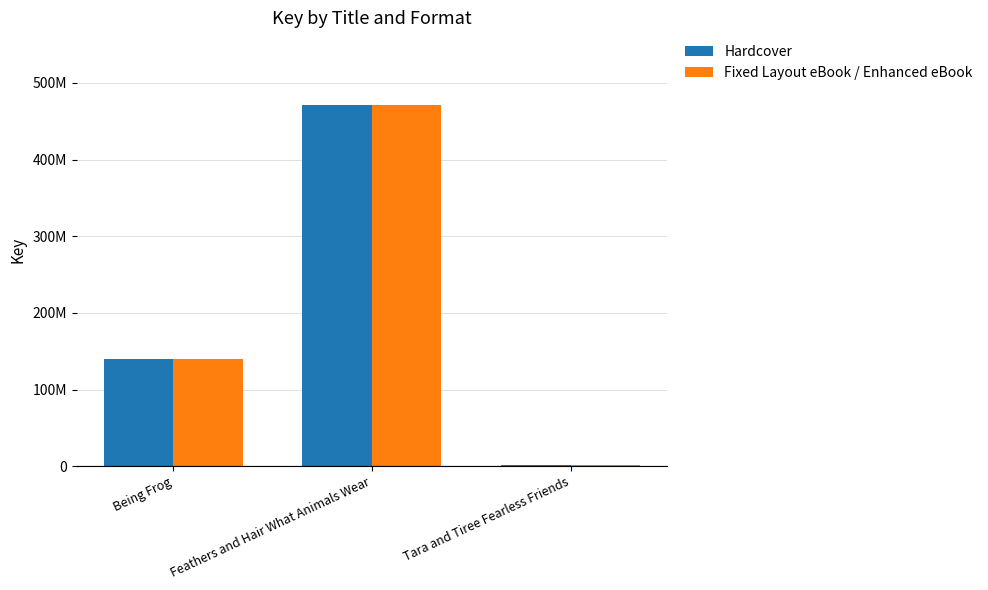

What are all the series names shown in the legend?

Hardcover, Fixed Layout eBook / Enhanced eBook